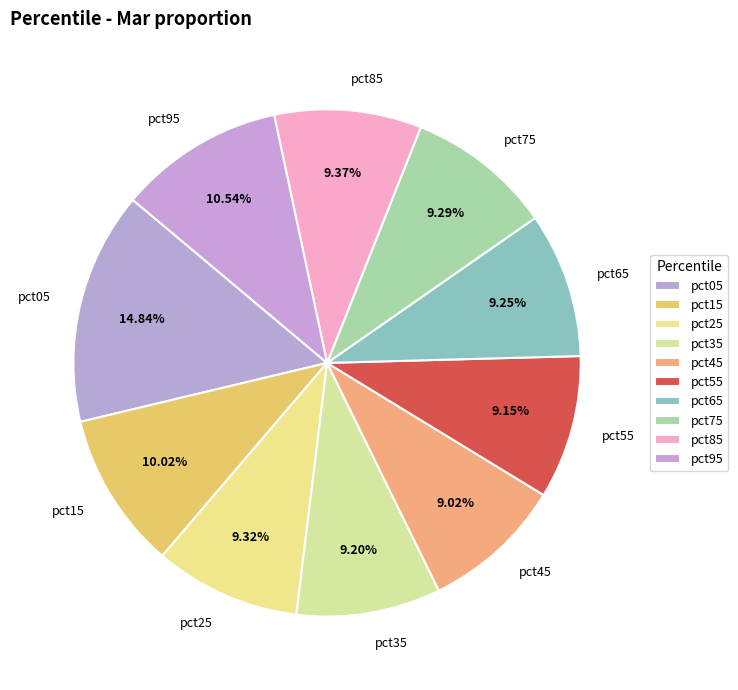

What percentage do pct55 and pct05 together represent?

24.0%